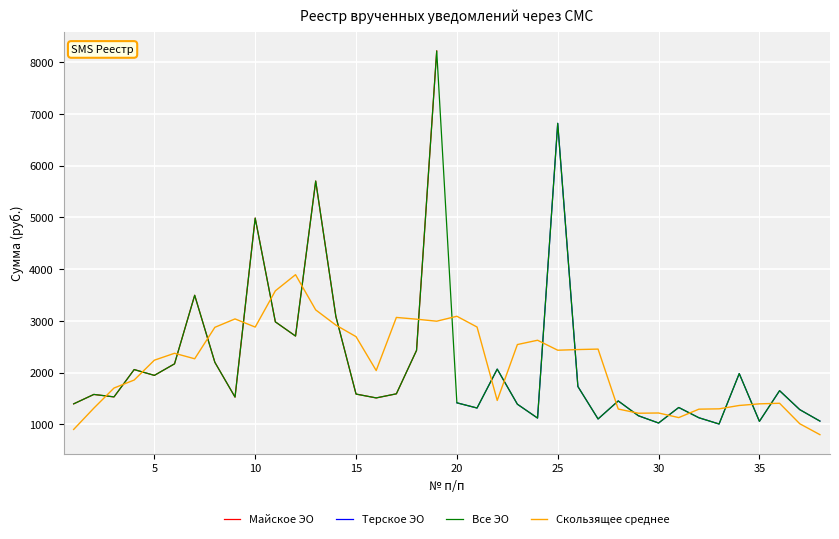

The value of Терское ЭО at 30 is 1023.5. True or false?

True